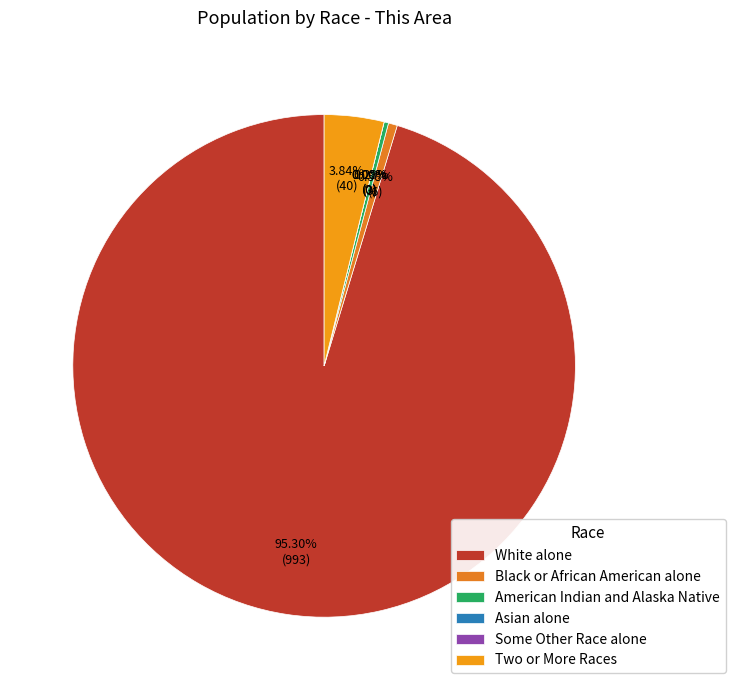

True or false: Some Other Race alone accounts for 0% of the total.

True